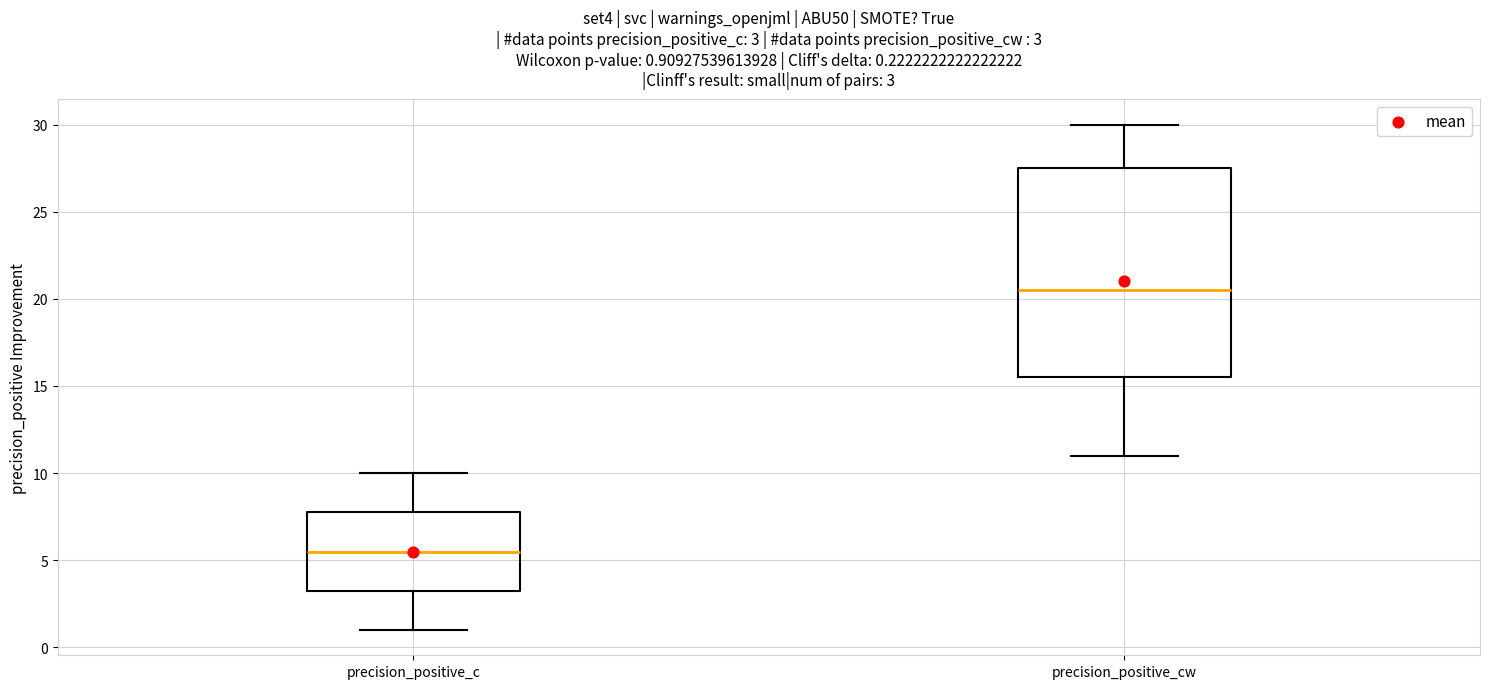

Comparing the boxes themselves (not the whiskers), which one is the tallest?

precision_positive_cw